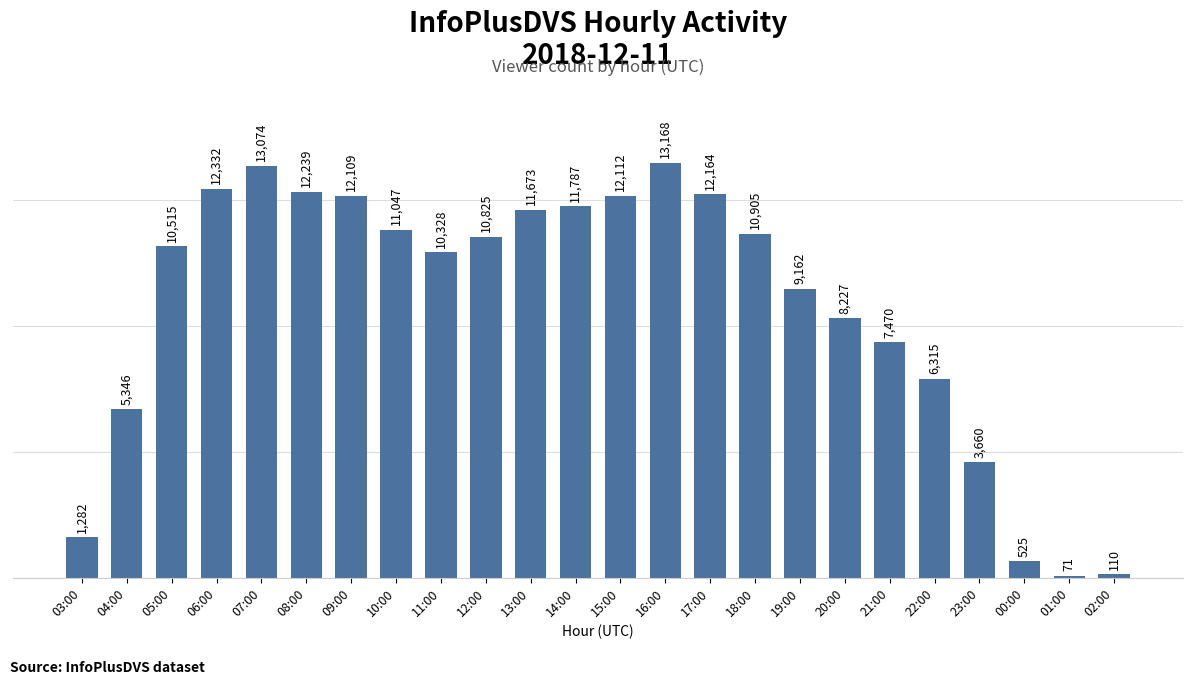

Rank the categories by value from lowest to highest.

01:00, 02:00, 00:00, 03:00, 23:00, 04:00, 22:00, 21:00, 20:00, 19:00, 11:00, 05:00, 12:00, 18:00, 10:00, 13:00, 14:00, 09:00, 15:00, 17:00, 08:00, 06:00, 07:00, 16:00